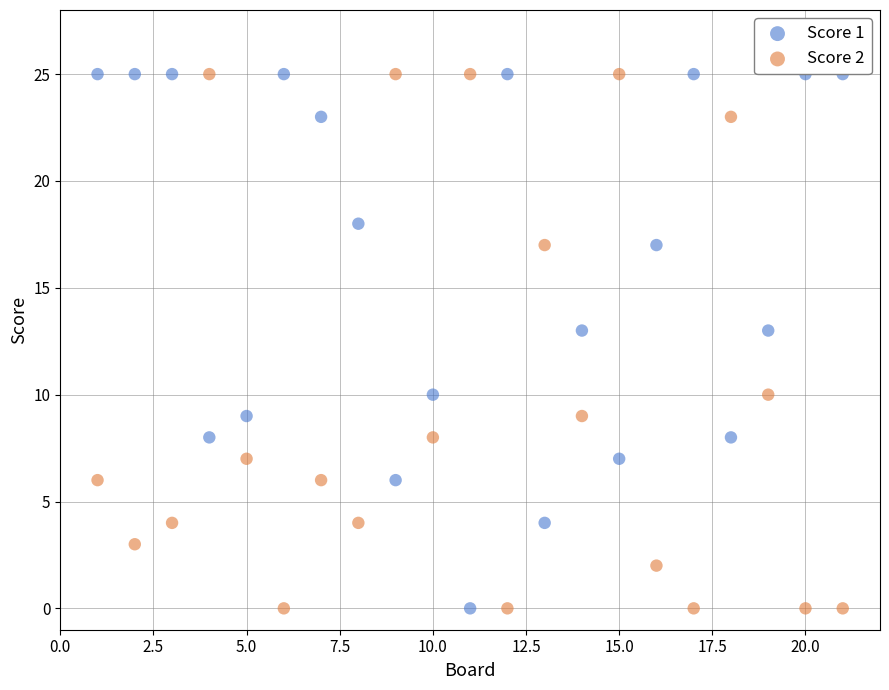

What is the X range (max minus min) for the scatter plot?

20